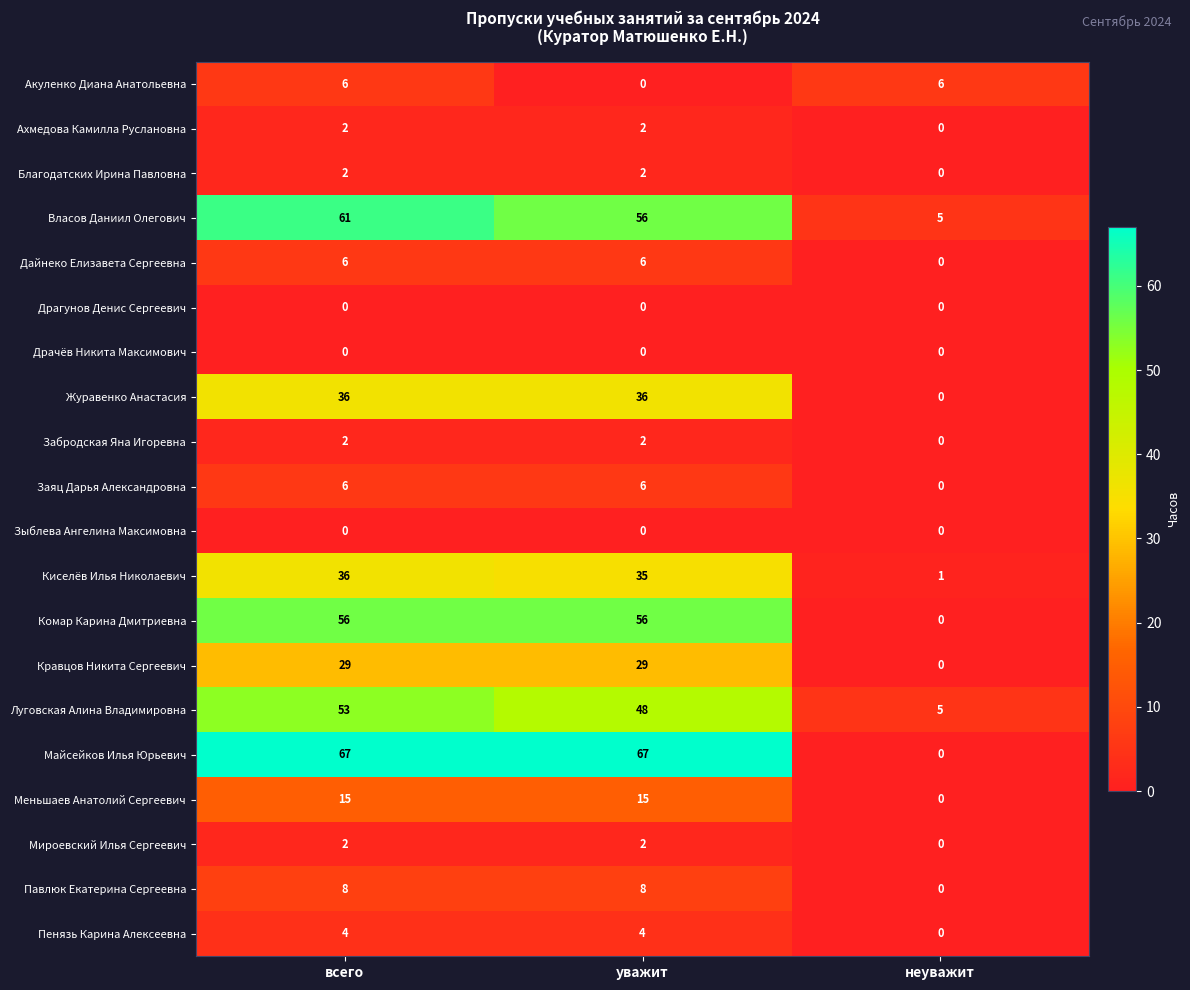

Is it true that Благодатских Ирина Павловна equals 3 at уважит?

False